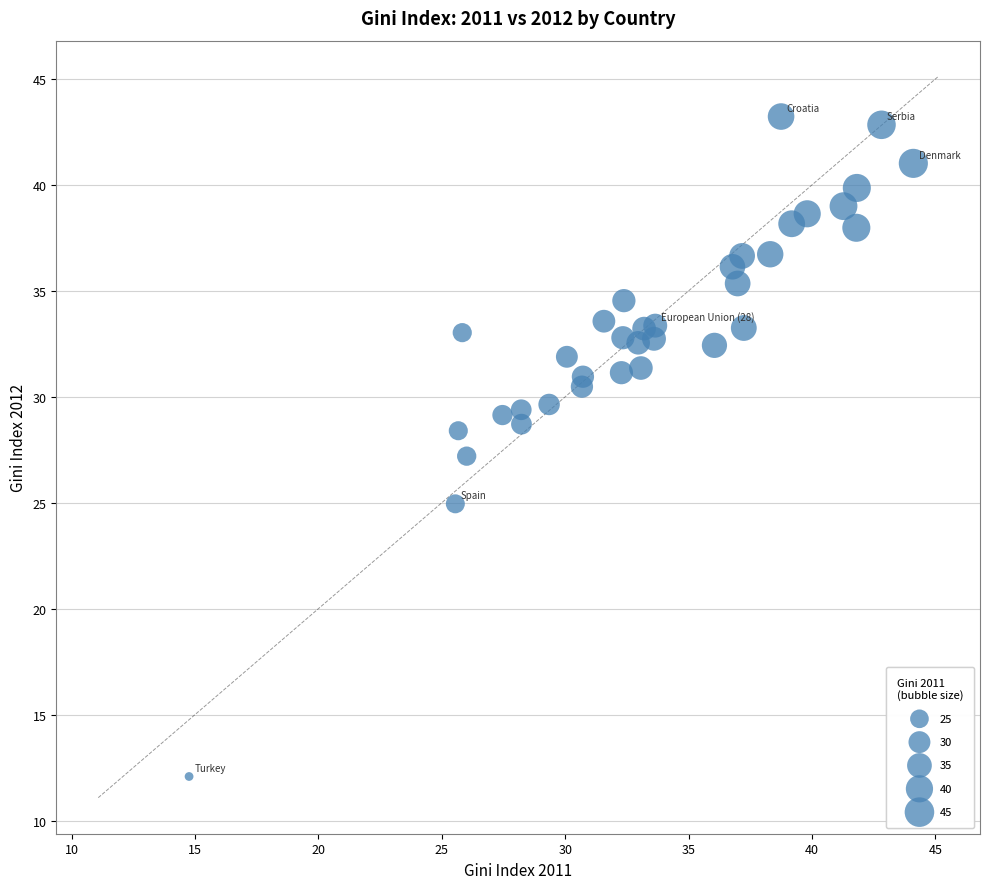

What is the range of X values (max minus min)?

29.4